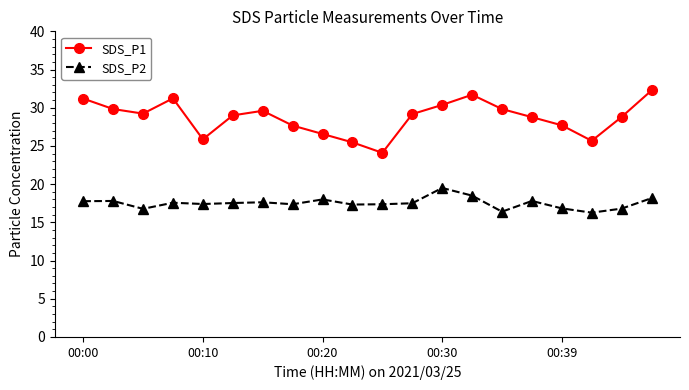

True or false: SDS_P2 and SDS_P1 cross at least once.

False